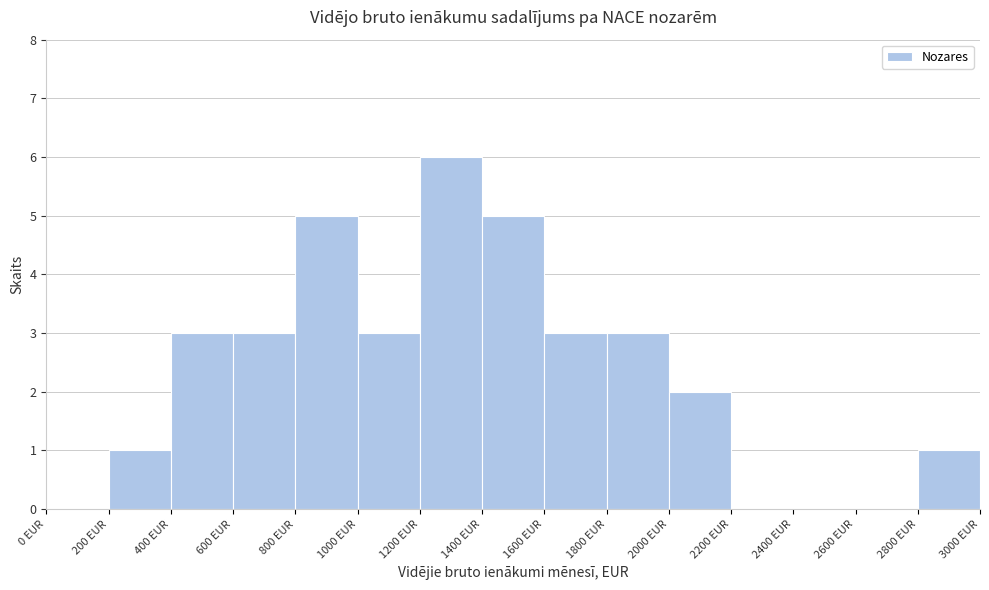

Reading left to right, transcribe this chart: for each bar, give the range it covers on the x-axis and its height. The values are not printed on the chart, so give them approximately, as read against the axis.

0 to 200: 0
200 to 400: 1
400 to 600: 3
600 to 800: 3
800 to 1000: 5
1000 to 1200: 3
1200 to 1400: 6
1400 to 1600: 5
1600 to 1800: 3
1800 to 2000: 3
2000 to 2200: 2
2200 to 2400: 0
2400 to 2600: 0
2600 to 2800: 0
2800 to 3000: 1